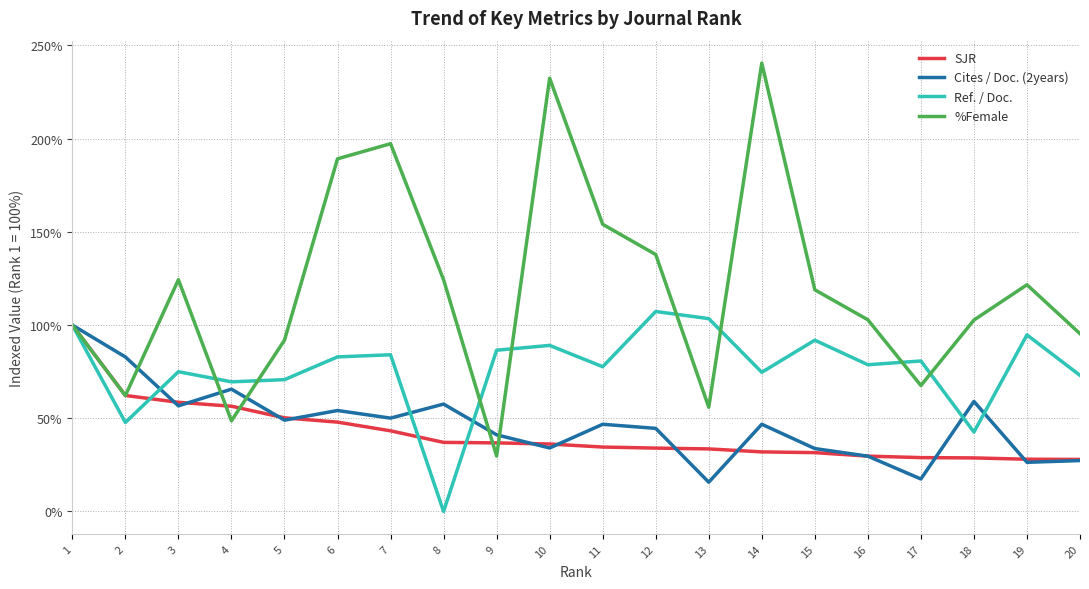

True or false: %Female has a value of 124.3 at 3.

True